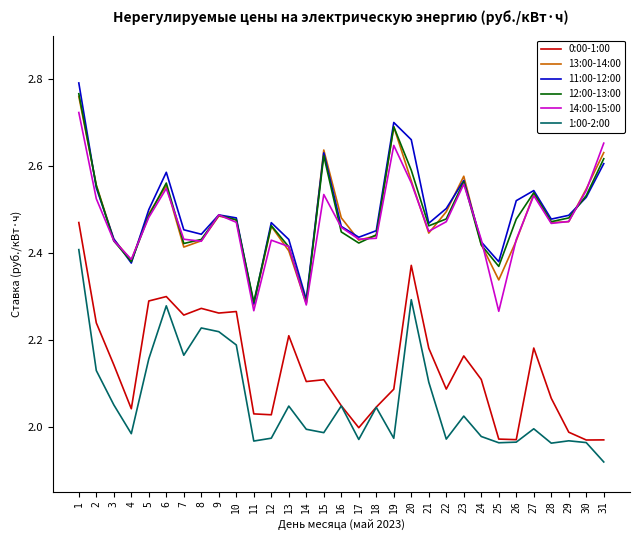

Which category has the lowest value in the 1:00-2:00 series?

31